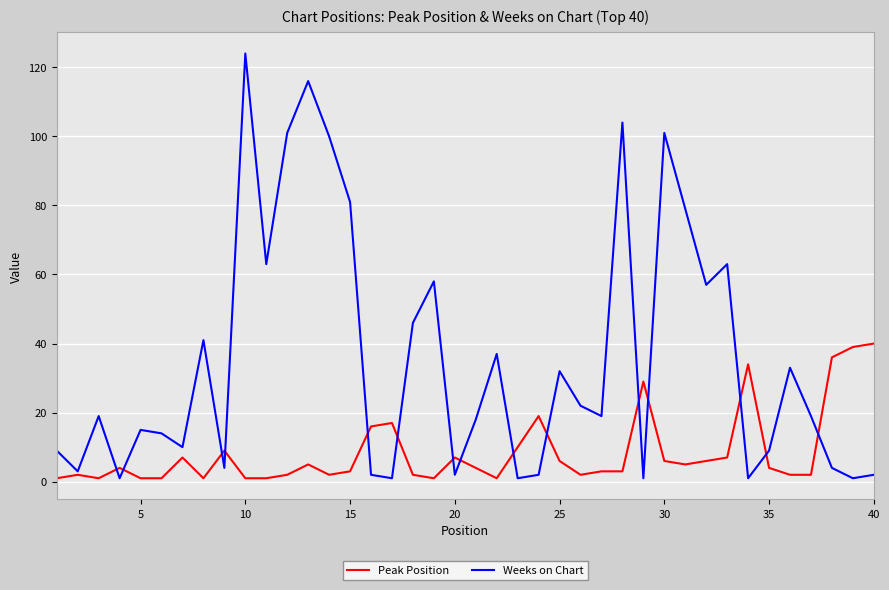

Which series has the widest spread of values?

Weeks on Chart